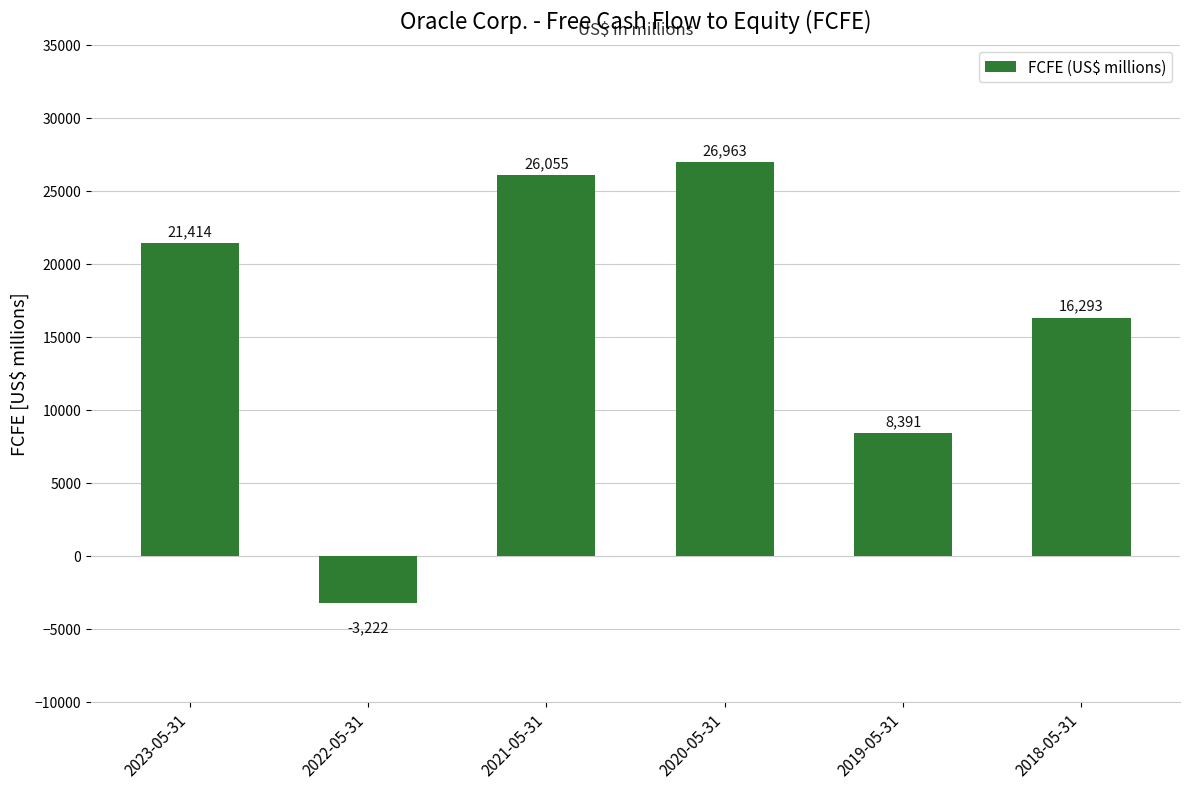

Reading right to left, extract all data points from this chart.

2018-05-31=16293	2019-05-31=8391	2020-05-31=26963	2021-05-31=26055	2022-05-31=-3222	2023-05-31=21414